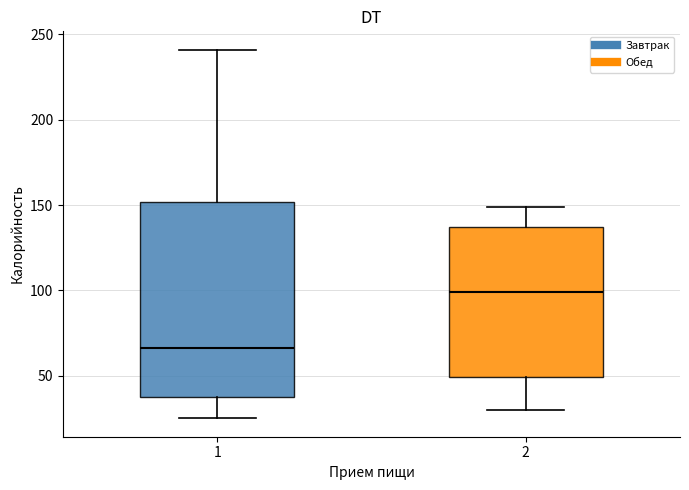

Reading left to right, transcribe this box plot: for each box, give where its median line is, the range the box spans, and where its two whiskers end, as read against the y-axis. The values are not printed on the chart, so give them approximately, as read against the axis.

1: median 65, box 40 to 150, whiskers 25 to 240
2: median 100, box 50 to 135, whiskers 30 to 150